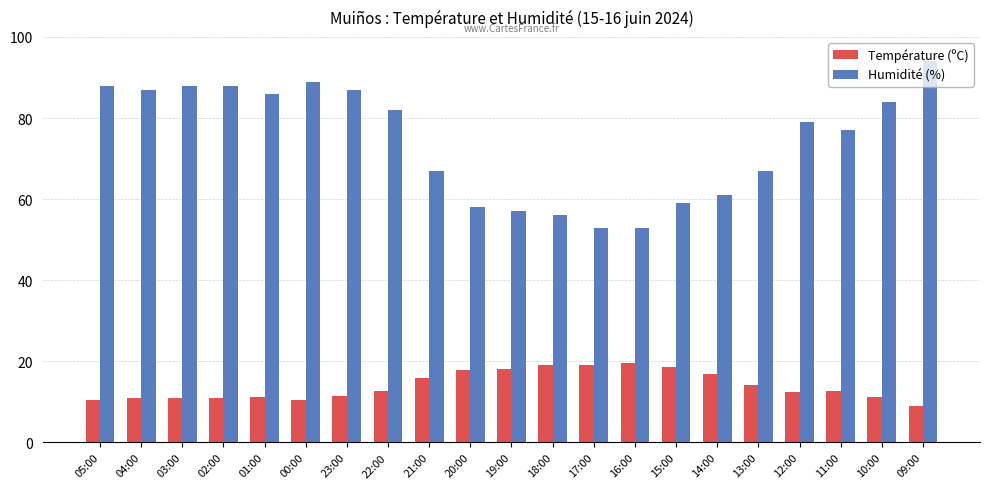

Where does the Humidité (%) series first go above 79?

05:00